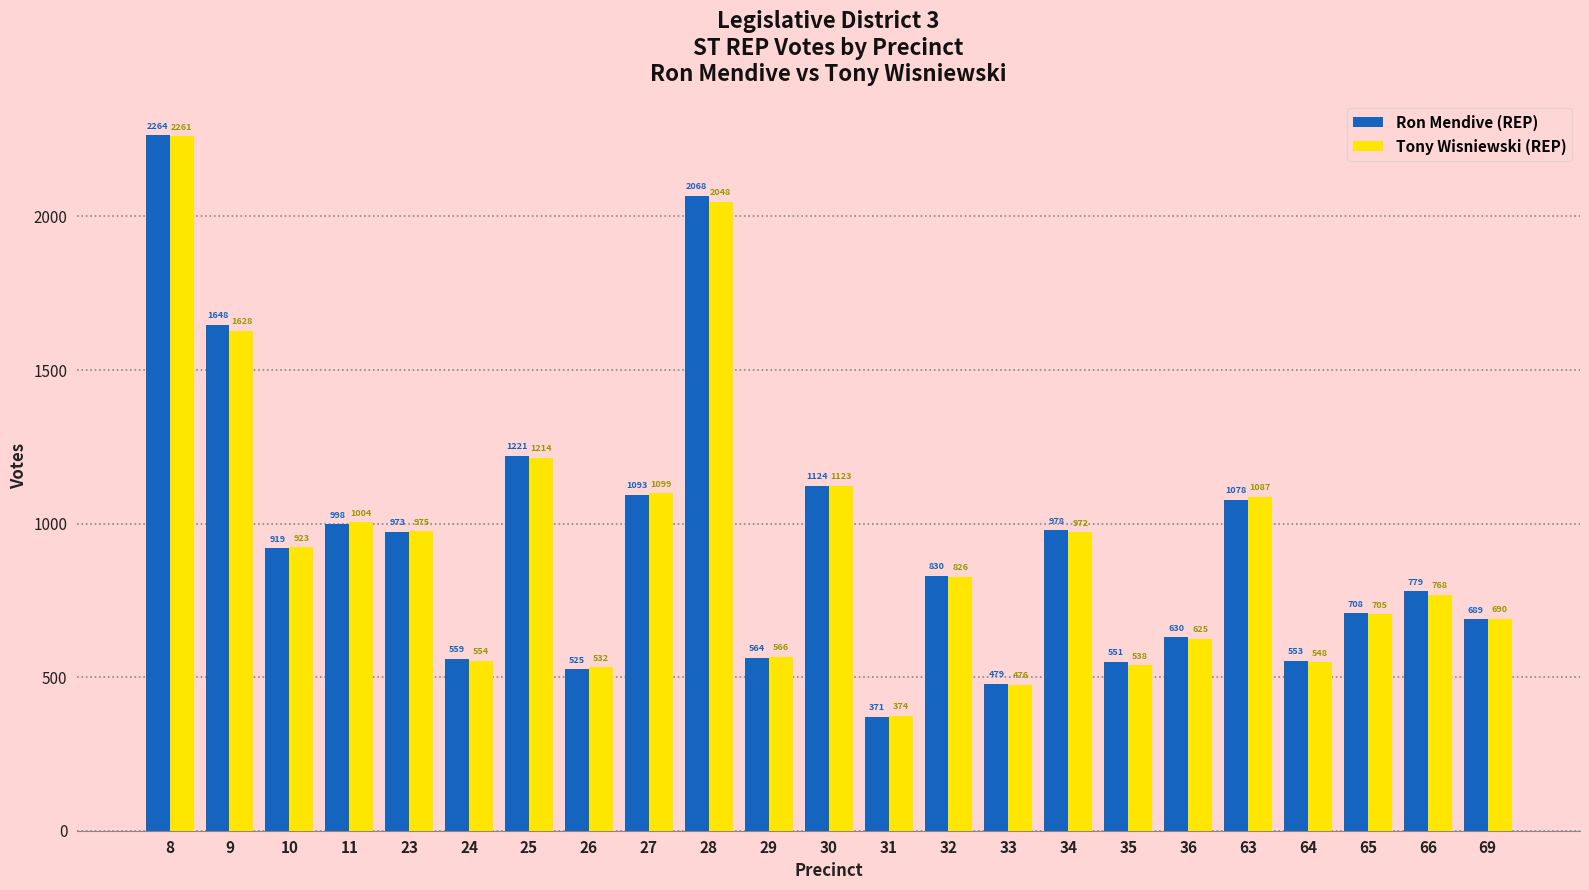

At how many categories does at least one series exceed 1102?

5